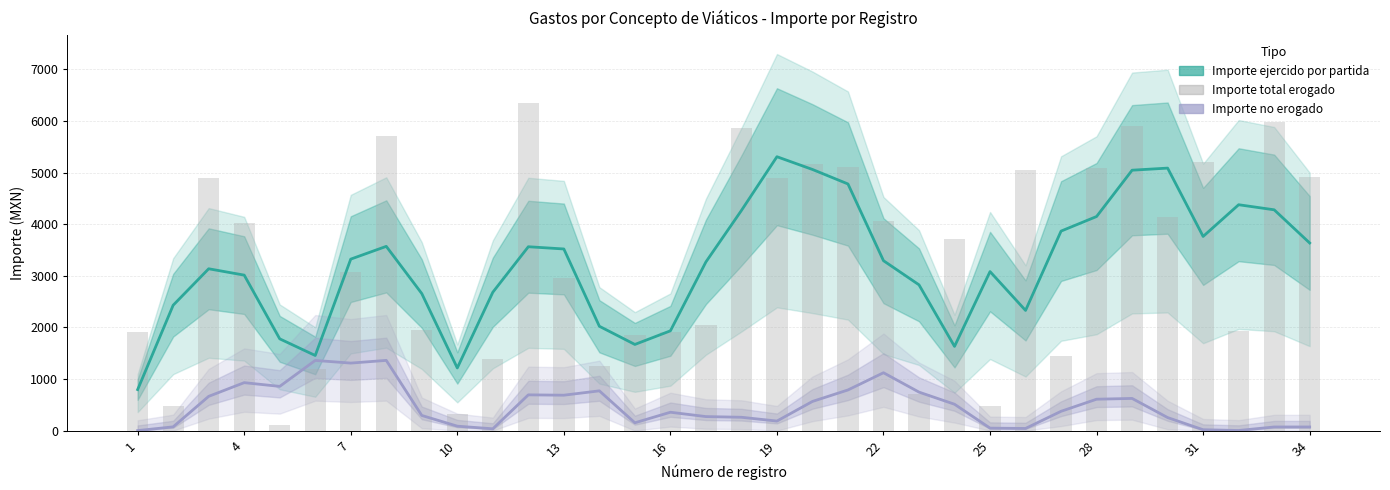

List the series in order of their peak value, lowest first.

Importe no erogado, Importe ejercido por partida, Importe total erogado